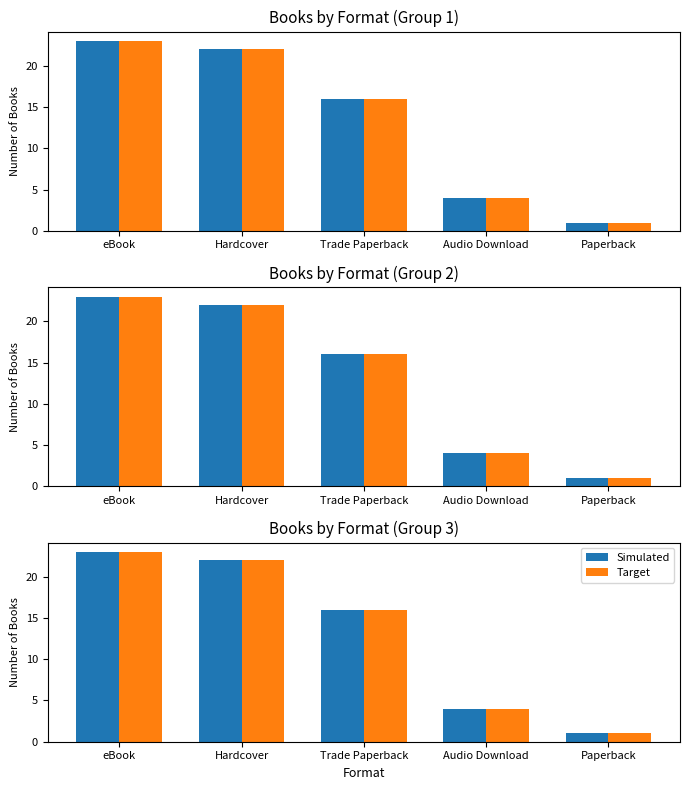

At how many categories does at least one series exceed 16?

2